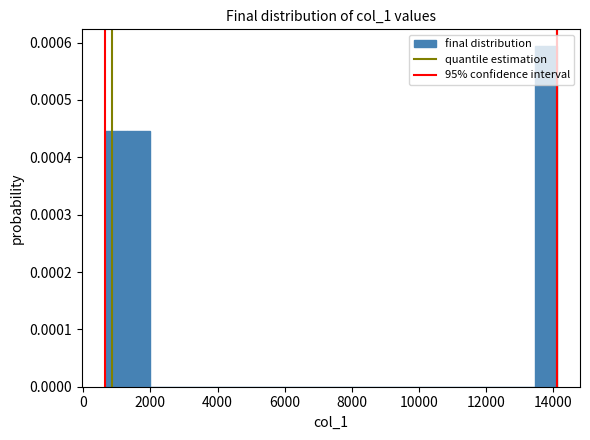

Read against the x-axis, roughly where is the centre of the tallest bar?

13800